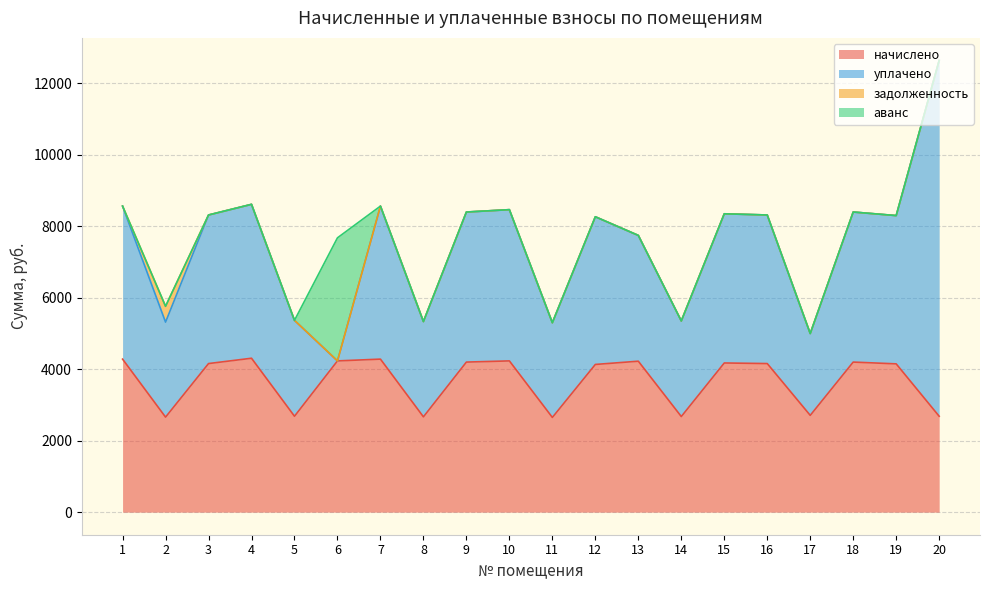

The задолженность series shows 0.0 at 1. True or false?

True